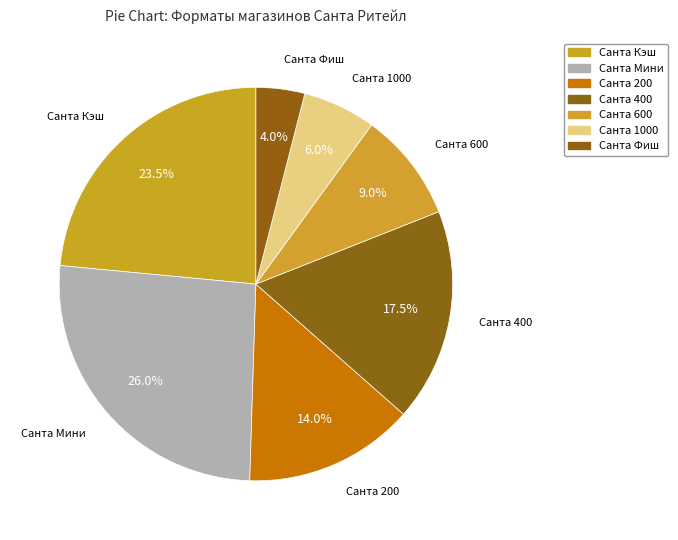

True or false: Санта 400 accounts for 18% of the total.

True